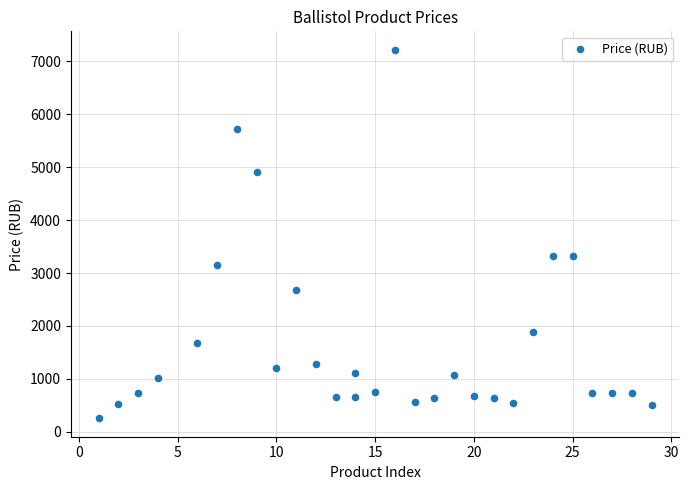

What is the range of X values (max minus min)?

28